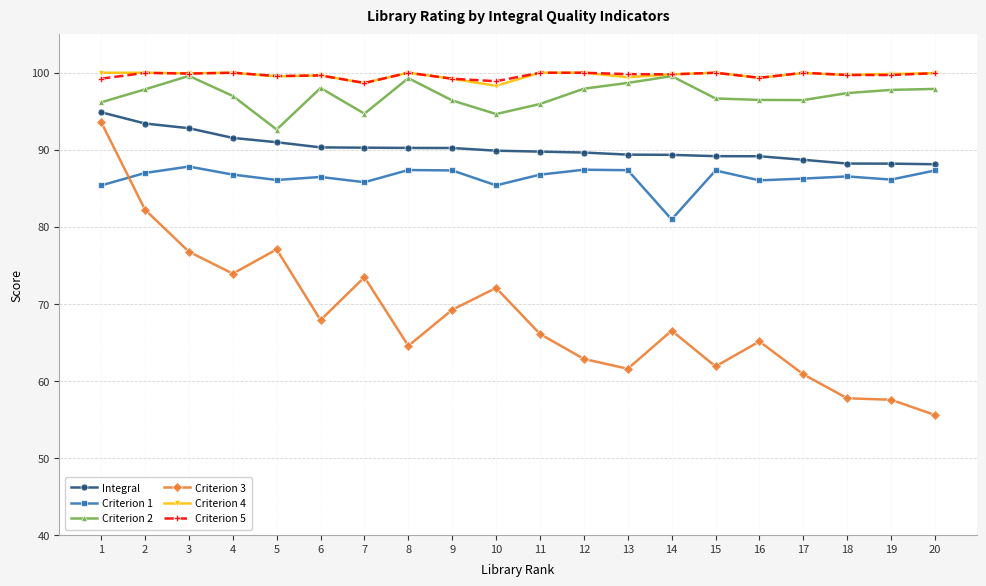

Which series has the widest spread of values?

Criterion 3